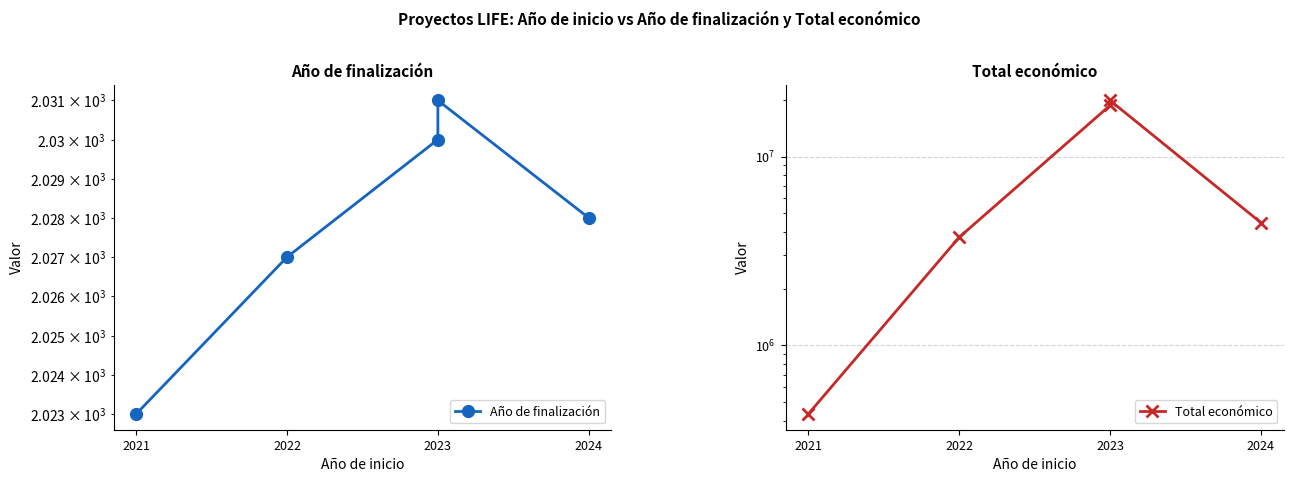

True or false: Año de finalización has a value of 2023 at 2021.

True